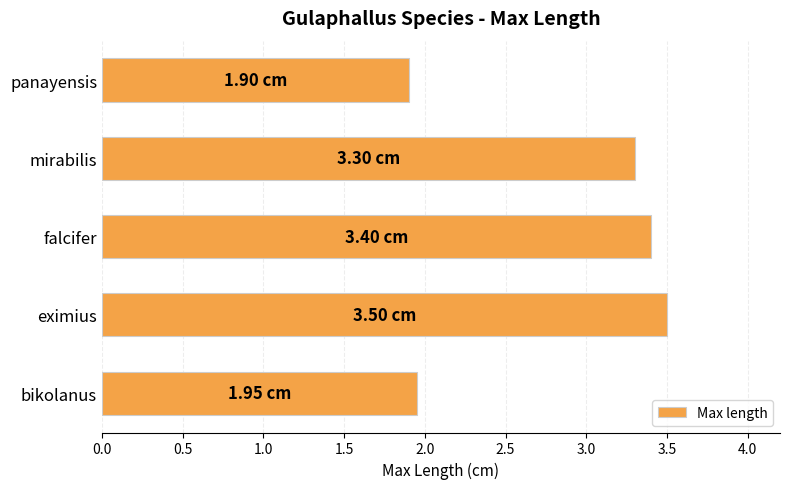

What is the average value?

2.8